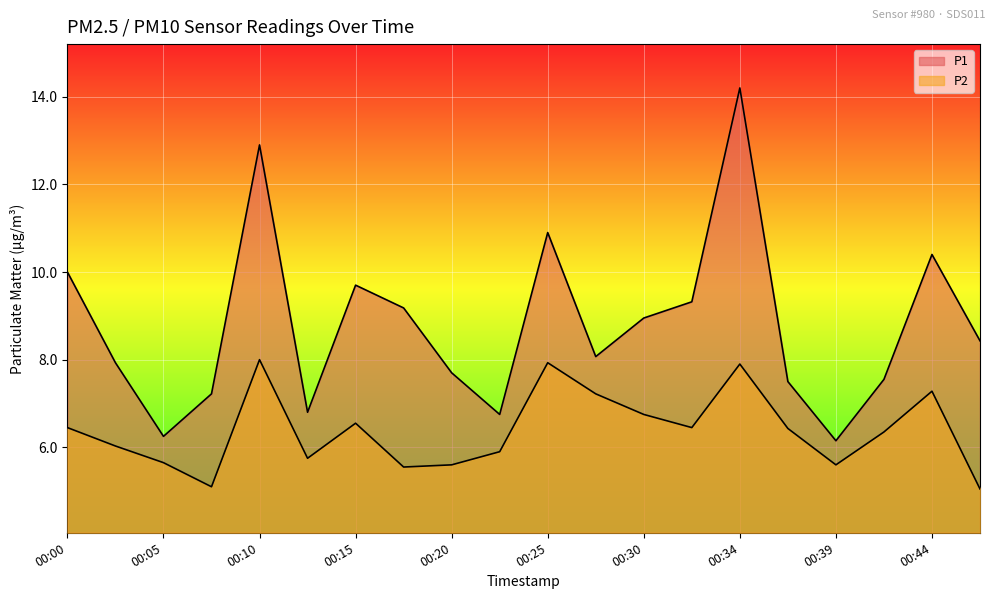

At which label is P1 closest to 10?

00:00